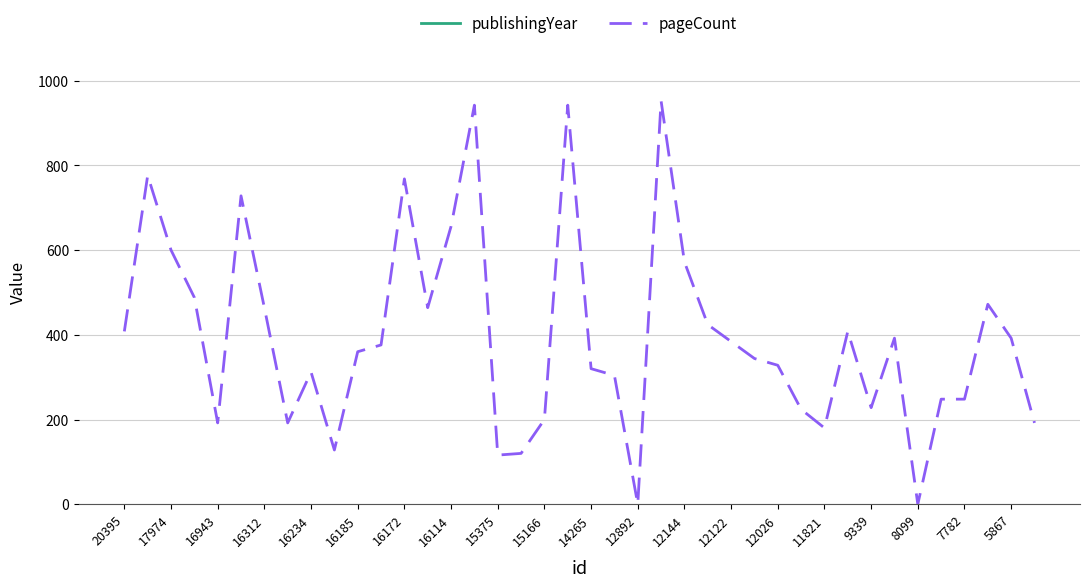

Rank the series at 16234 from highest to lowest value.

publishingYear, pageCount